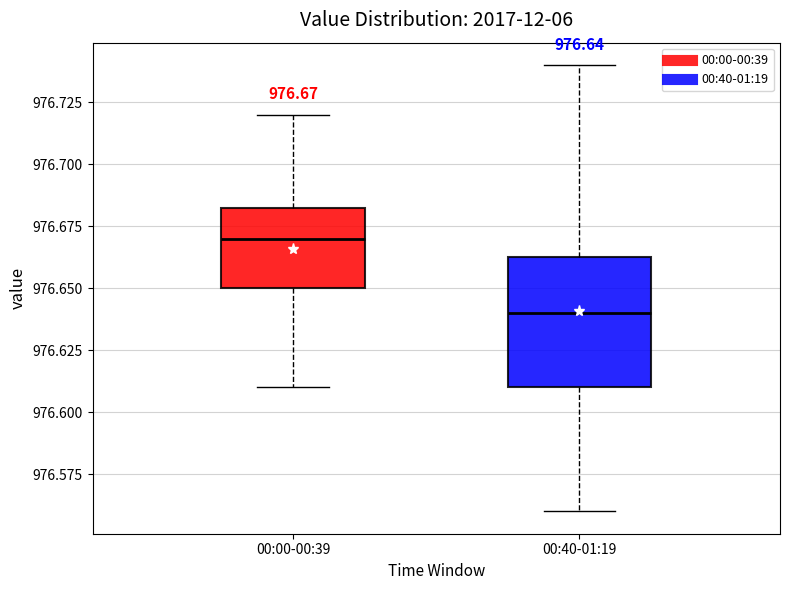

Which box's median line is the lowest?

00:40-01:19